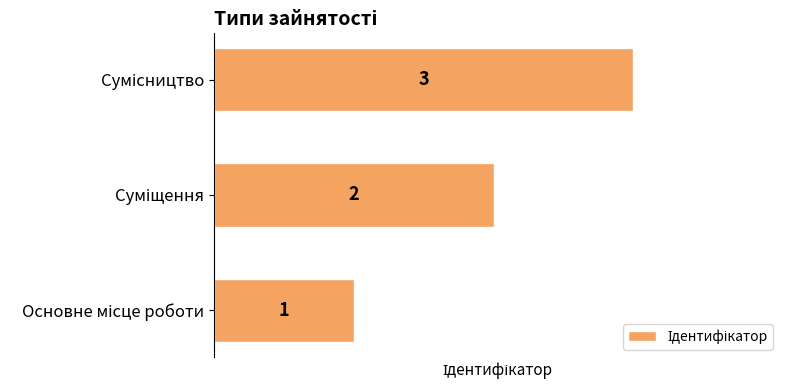

What is the maximum value shown in the chart?

3